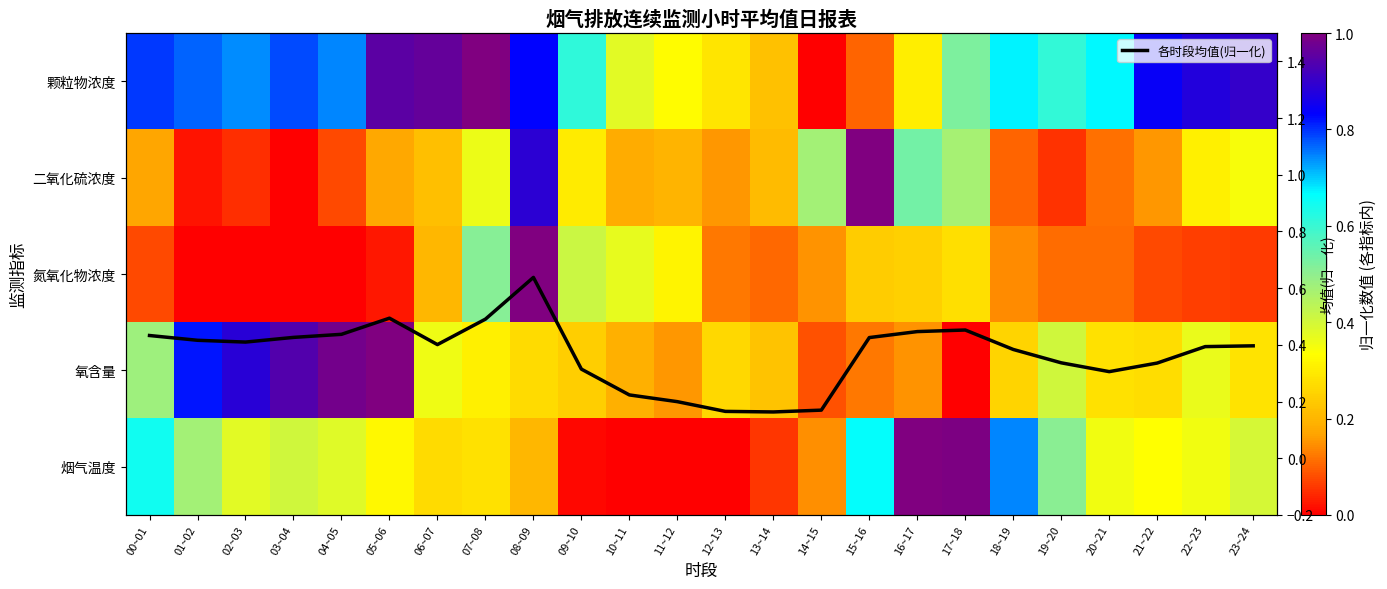

Which has a higher value, 18~19 or 22~23?

22~23